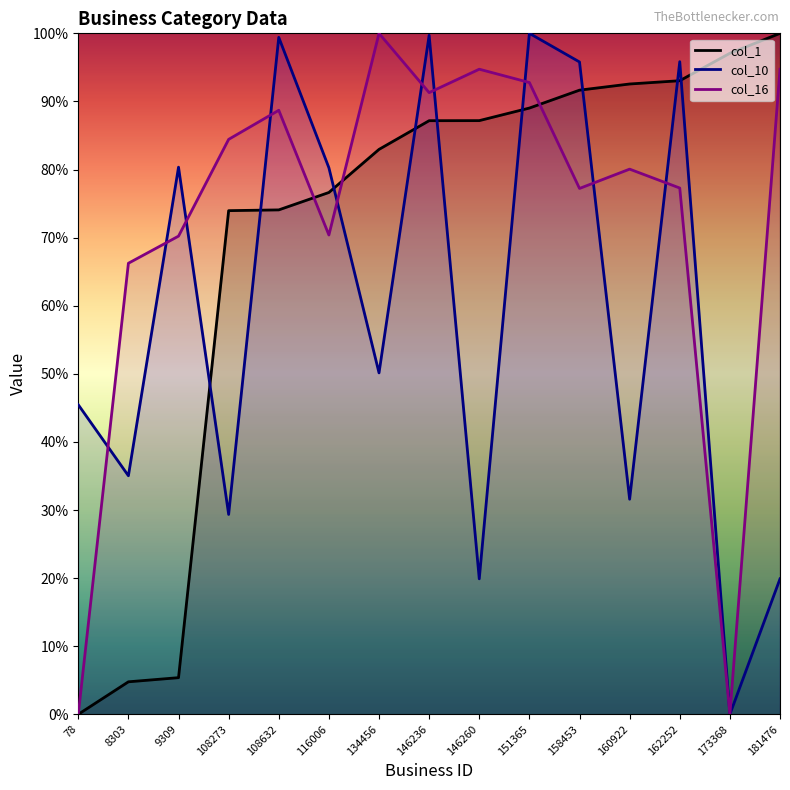

The value of col_16 at 158453 is 77.2. True or false?

True